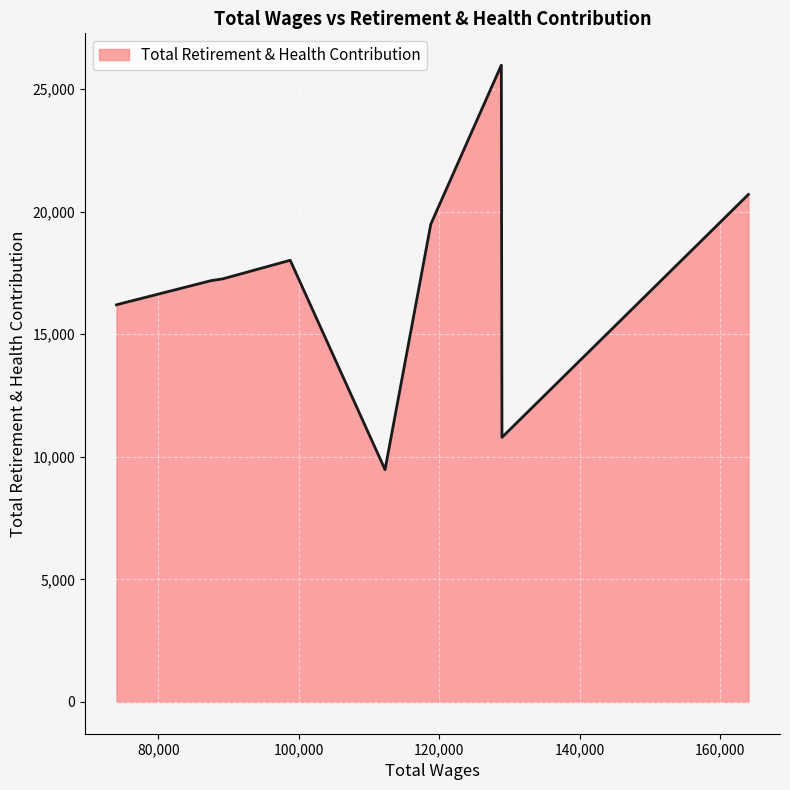

What is the maximum value shown in the chart?

25982